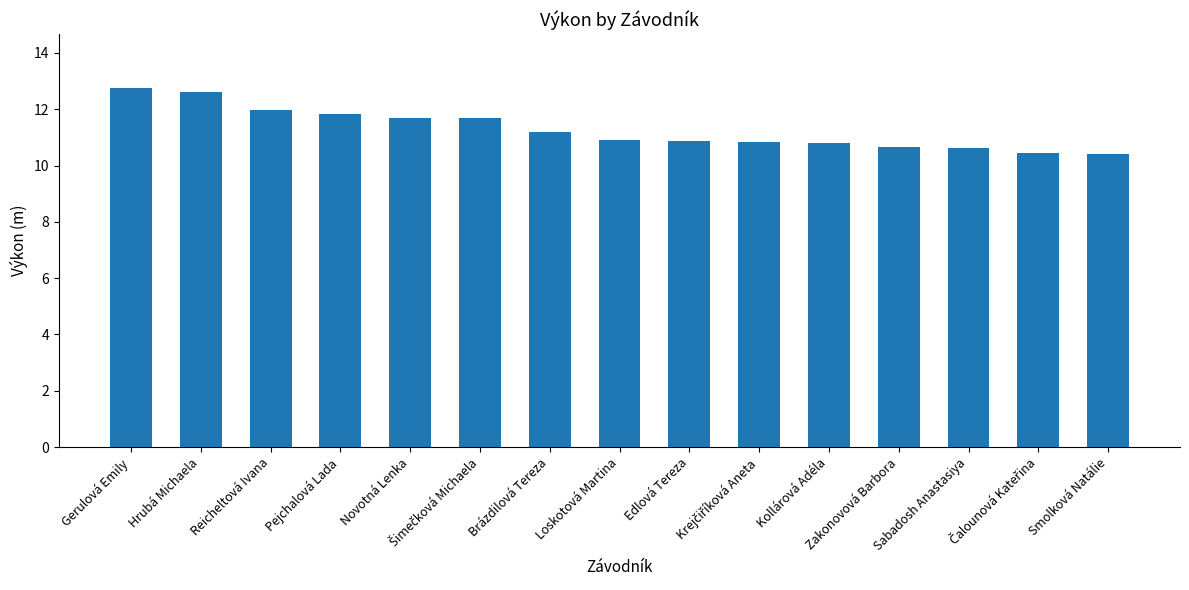

What is the value of the 4th bar from the left?

11.8